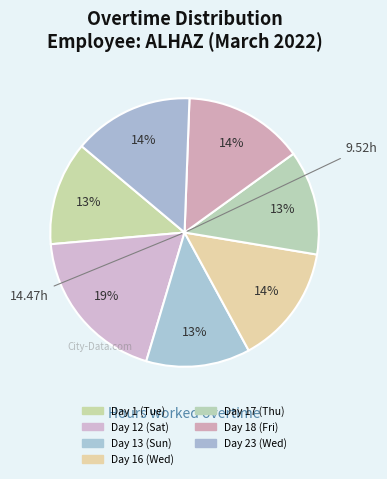

Approximately how many times larger is the value at Day 16 (Wed) compared to Day 12 (Sat)?

0.8